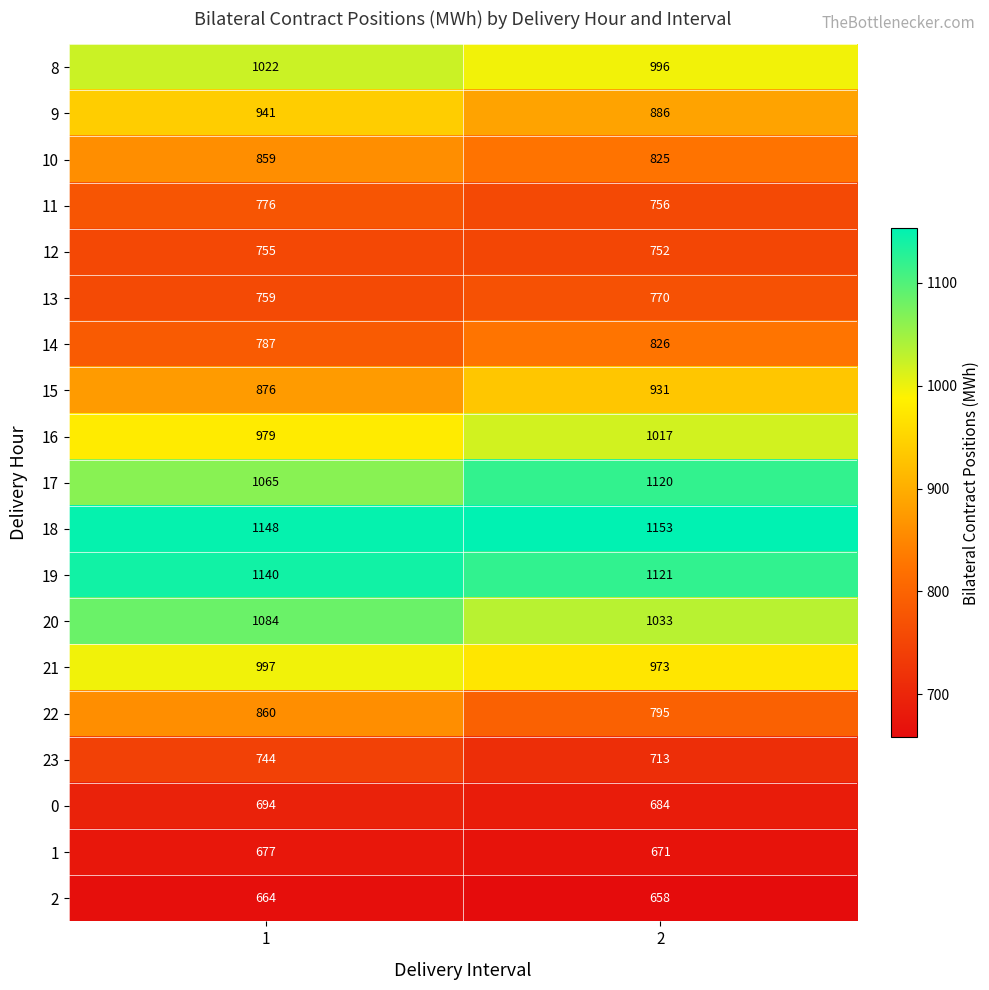

What is the difference between the maximum and minimum values in the 13 series?

11